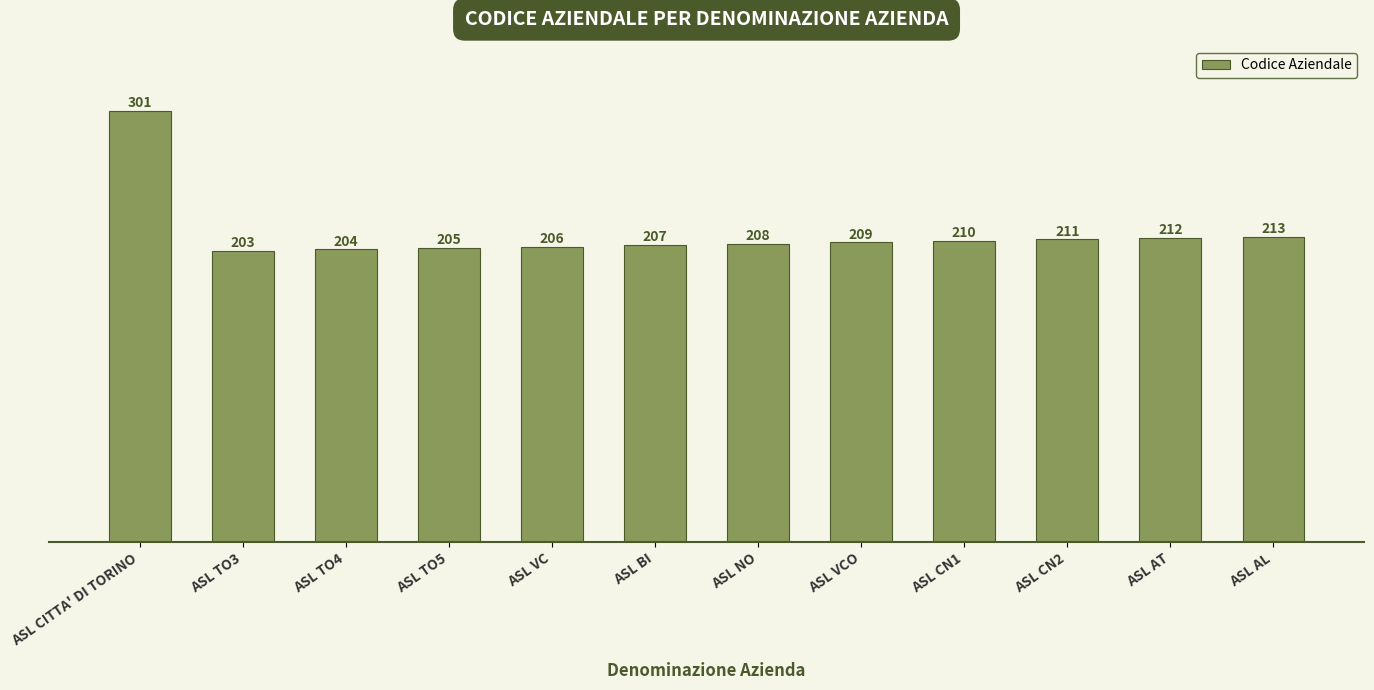

What is the value of the 3rd bar from the left?

204